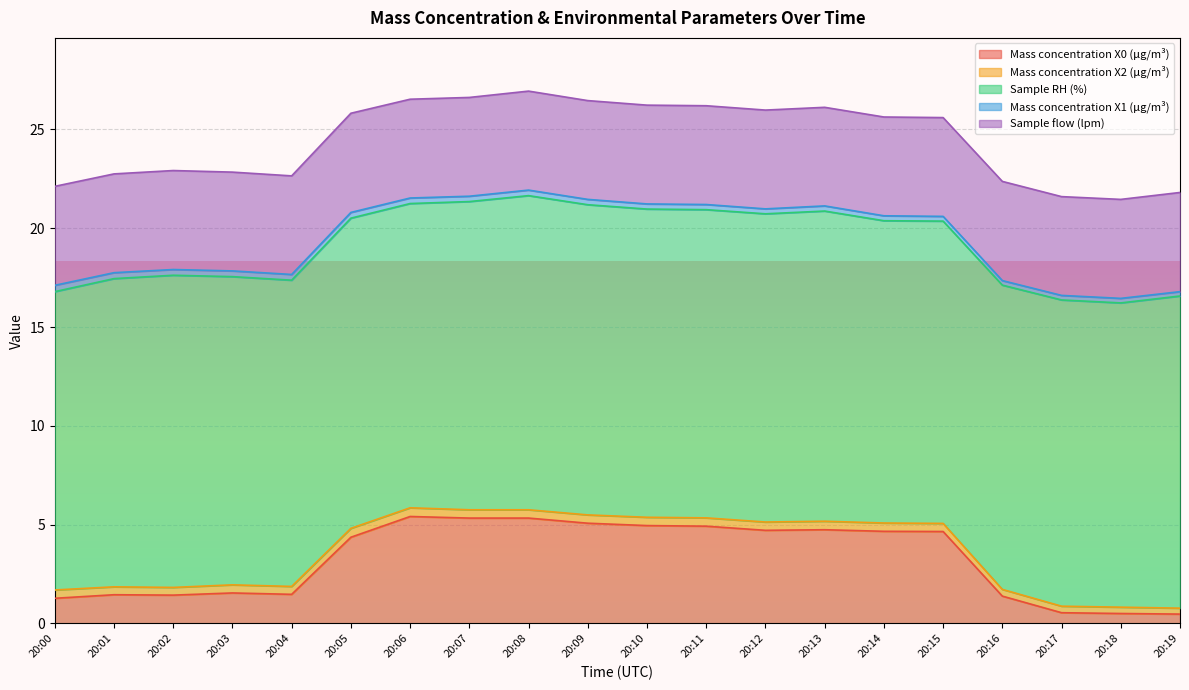

What is the value of the Mass concentration X2 (μg/m³) point at the 4th from the left?

0.4